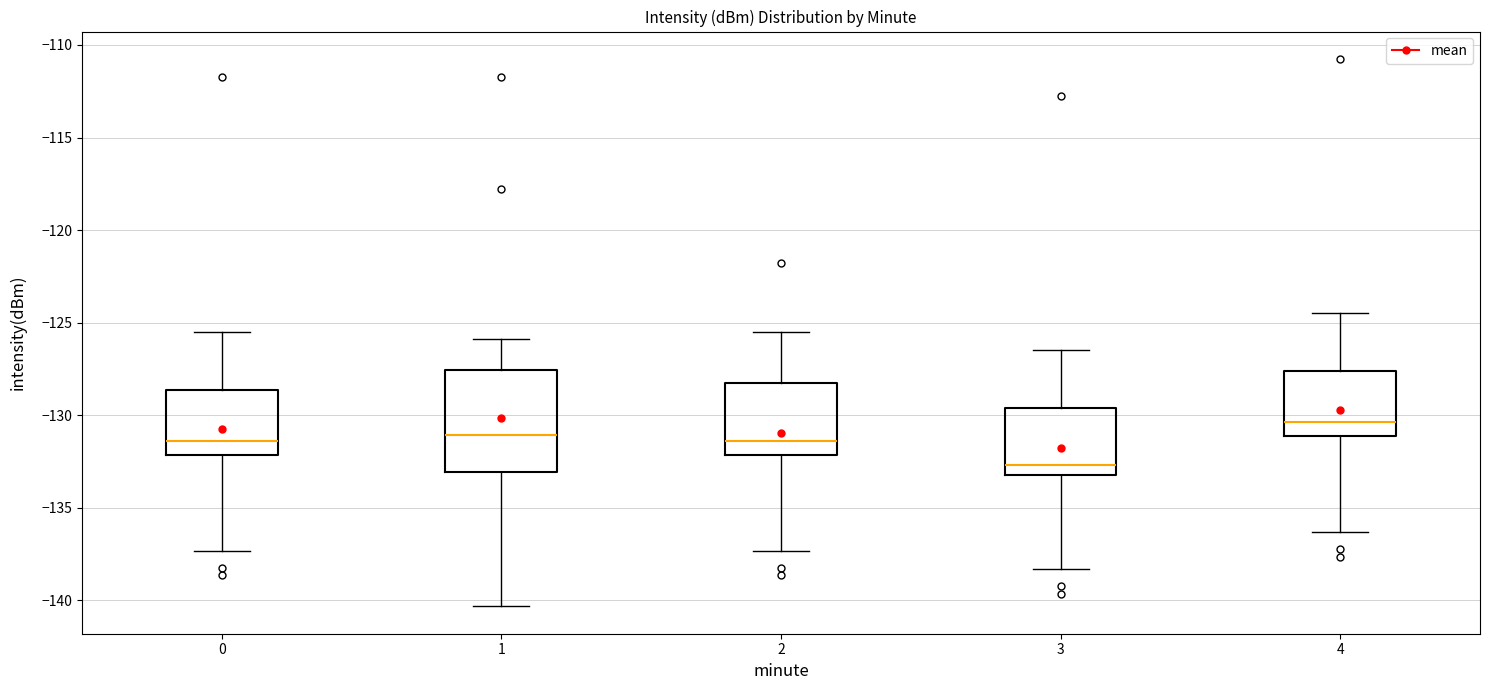

Where does the upper whisker of the box at x = 1 end on the y-axis? The values are not printed on the chart, so give them approximately, as read against the axis.

-126.0